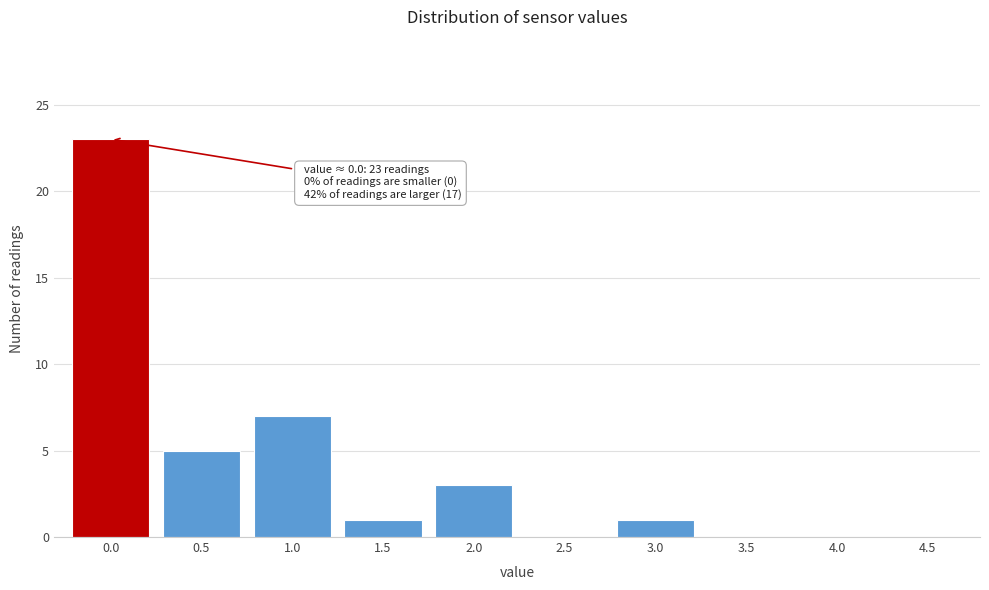

Reading left to right, transcribe all the data shown in this chart.

0.0=23	0.5=5	1.0=7	1.5=1	2.0=3	2.5=0	3.0=1	3.5=0	4.0=0	4.5=0